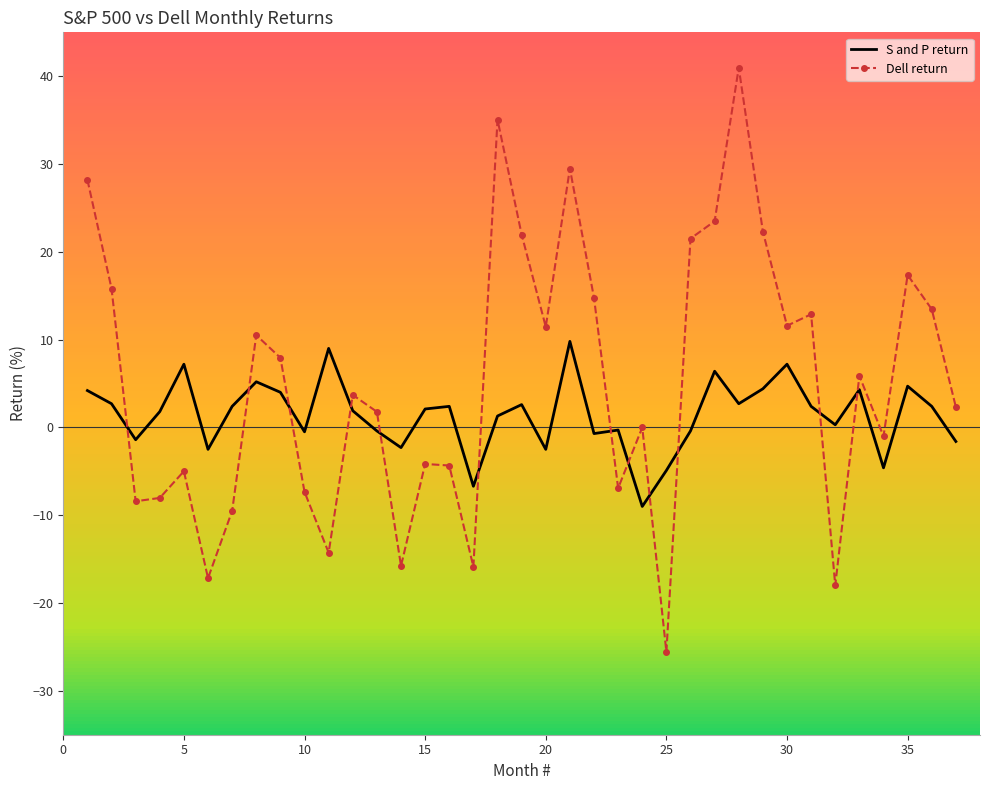

What value does the Dell return series have at 30?

11.6